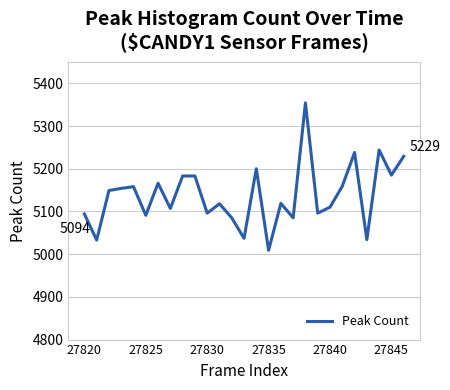

What is the minimum value shown in the chart?

5009